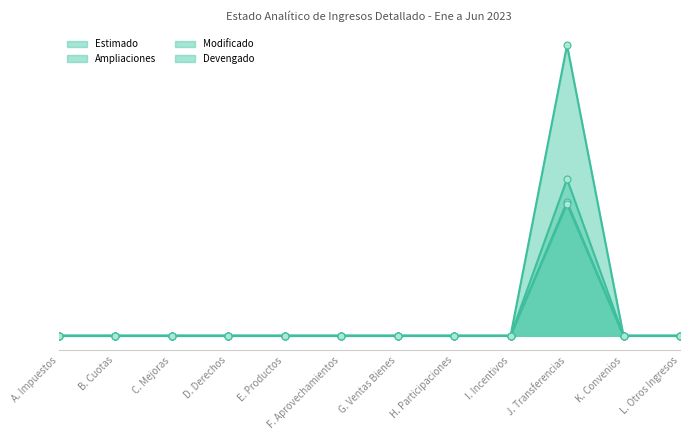

Where is Estimado line nearest to the value 55199313?

A. Impuestos